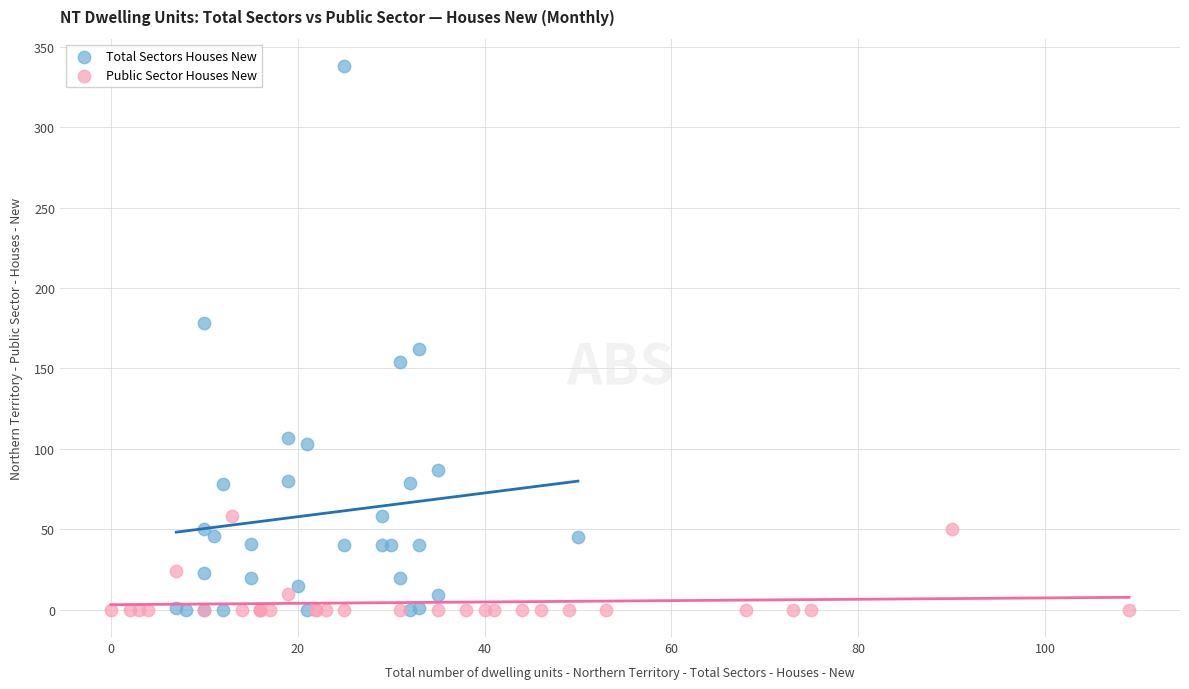

What are all the series names shown in the legend?

Total Sectors Houses New, Public Sector Houses New